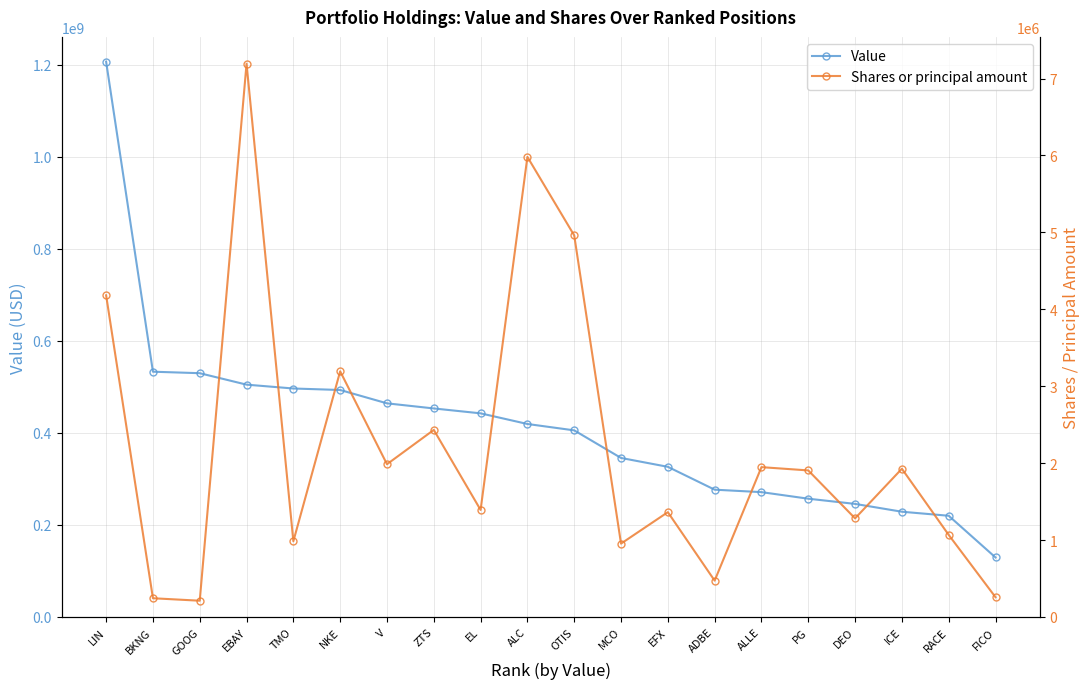

What is the total value across all series at FICO?

129647401